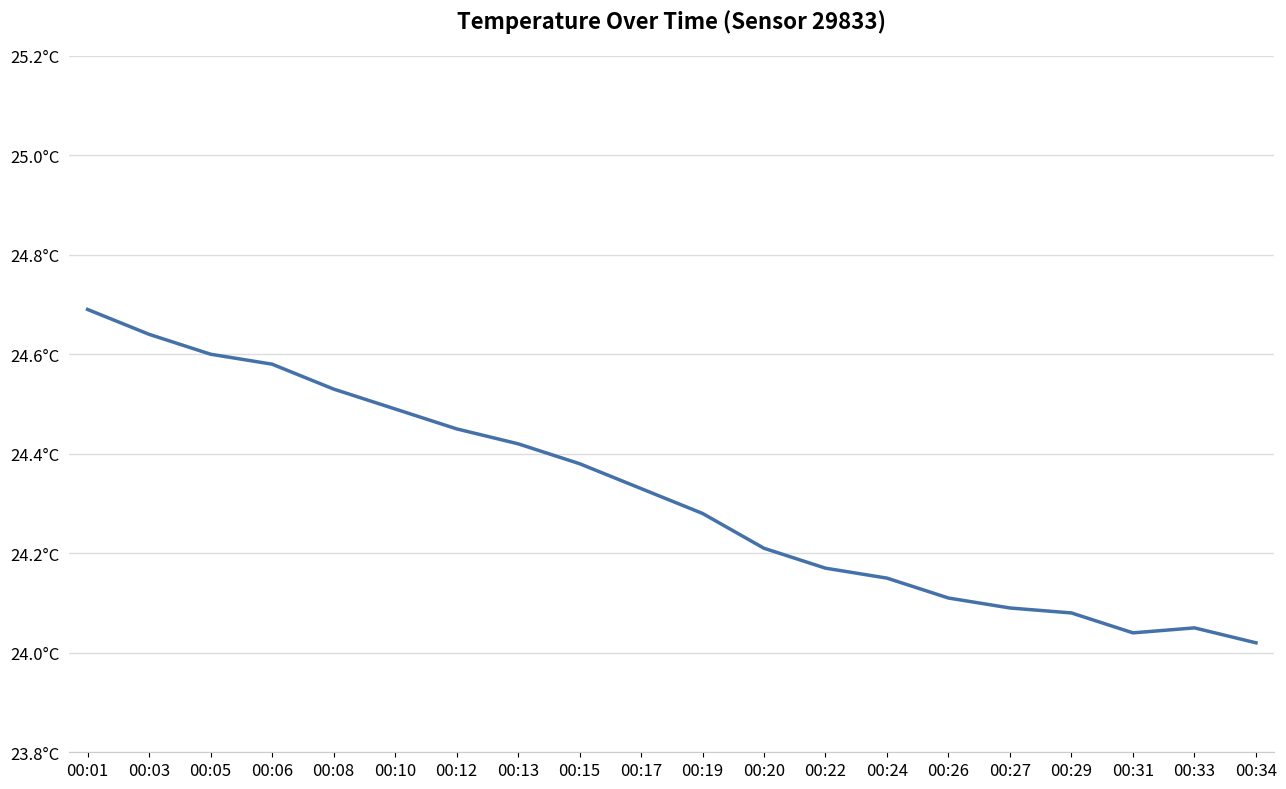

Reading left to right, list all the values displayed in this chart.

00:01=24.7	00:03=24.6	00:05=24.6	00:06=24.6	00:08=24.5	00:10=24.5	00:12=24.4	00:13=24.4	00:15=24.4	00:17=24.3	00:19=24.3	00:20=24.2	00:22=24.2	00:24=24.1	00:26=24.1	00:27=24.1	00:29=24.1	00:31=24.0	00:33=24.1	00:34=24.0